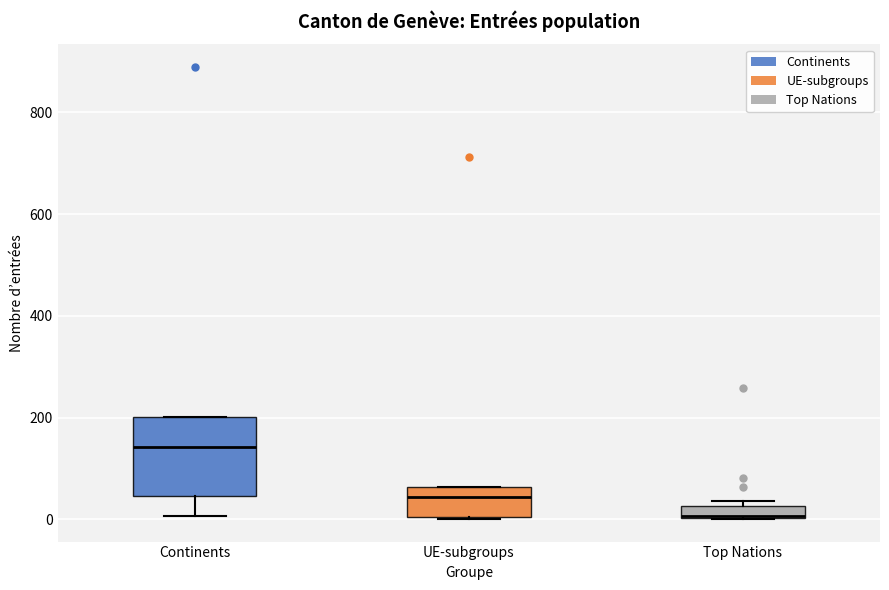

Which box's median line is the highest?

Continents